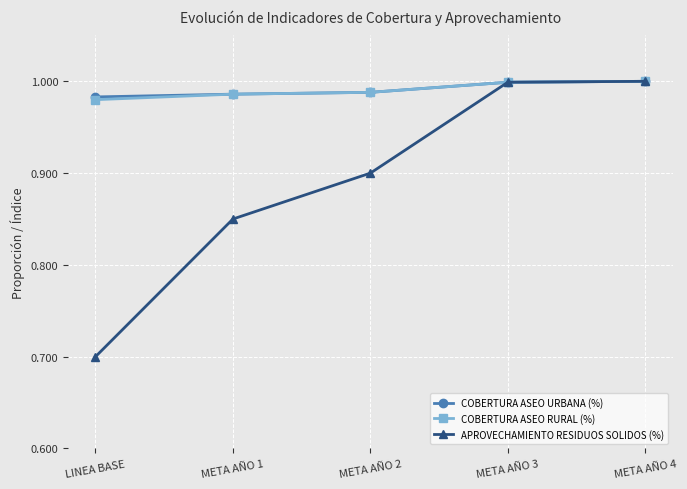

True or false: APROVECHAMIENTO RESIDUOS SOLIDOS (%) has more than 1 points higher than both neighbors.

False